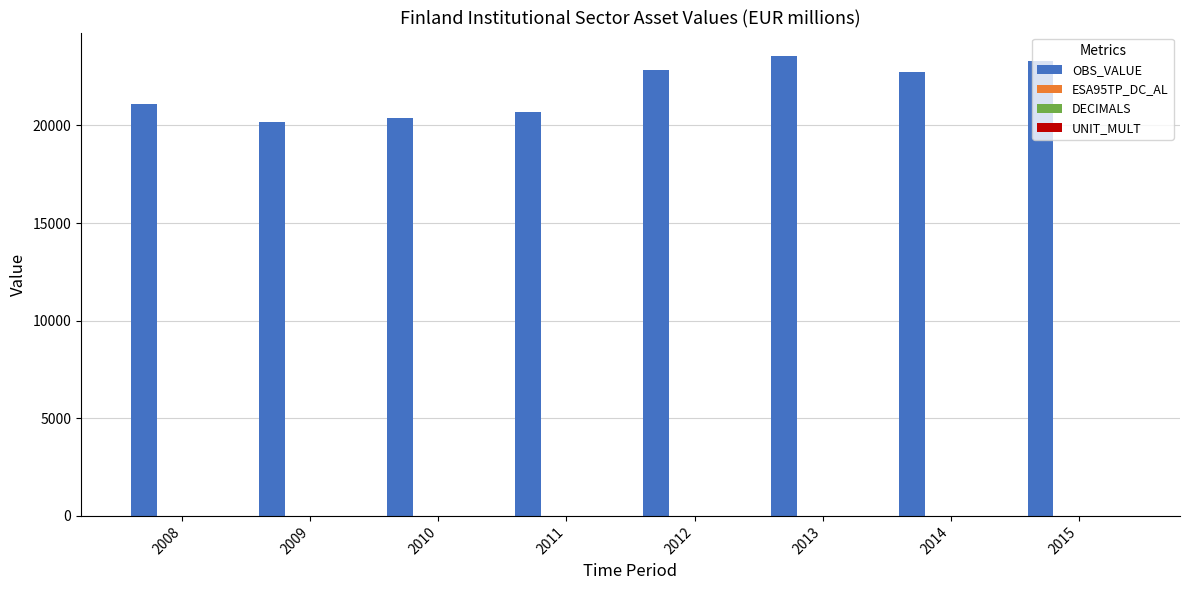

What is the total value across all series at 2010?

20369